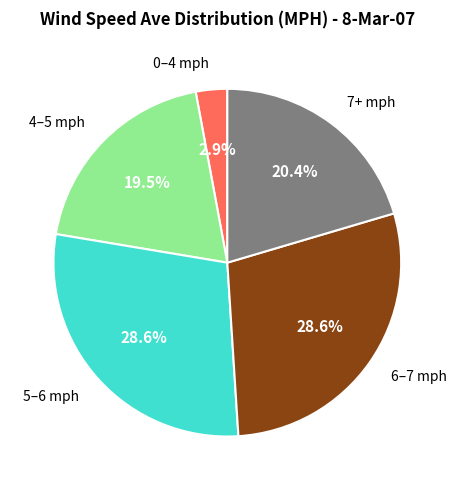

Is there a majority slice in this chart?

No